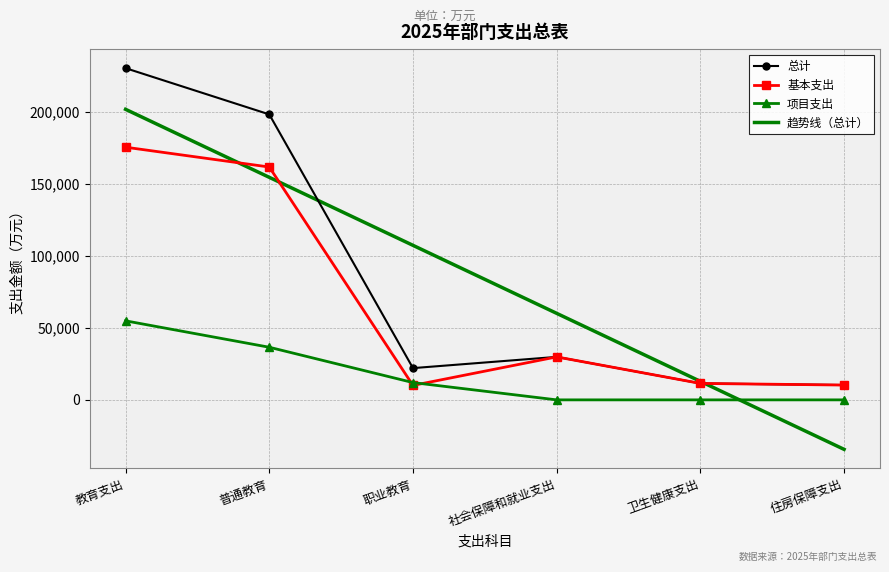

How many values in the 总计 series exceed 29840?

3